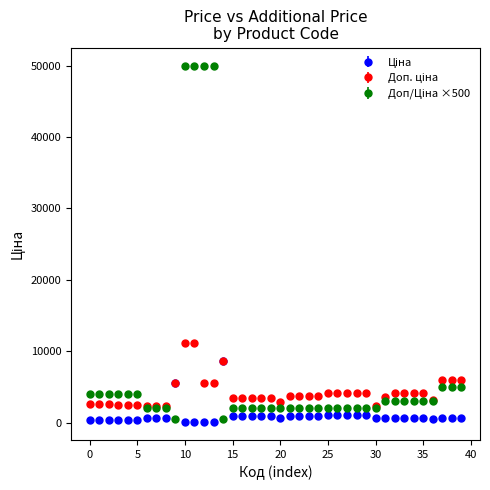

At how many categories does at least one series exceed 29678?

4